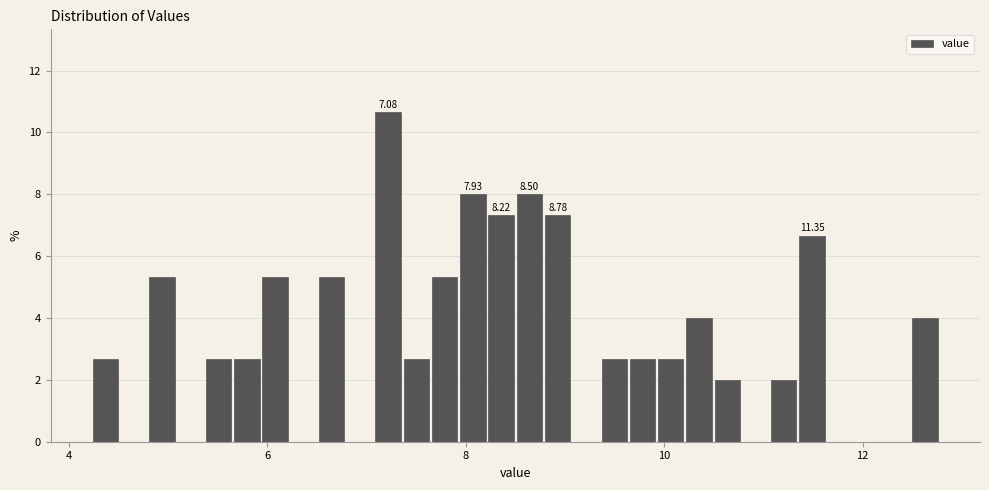

Around what value on the x-axis is the tallest bar? Give the approximate position of its centre, as read against the axis.

7.2